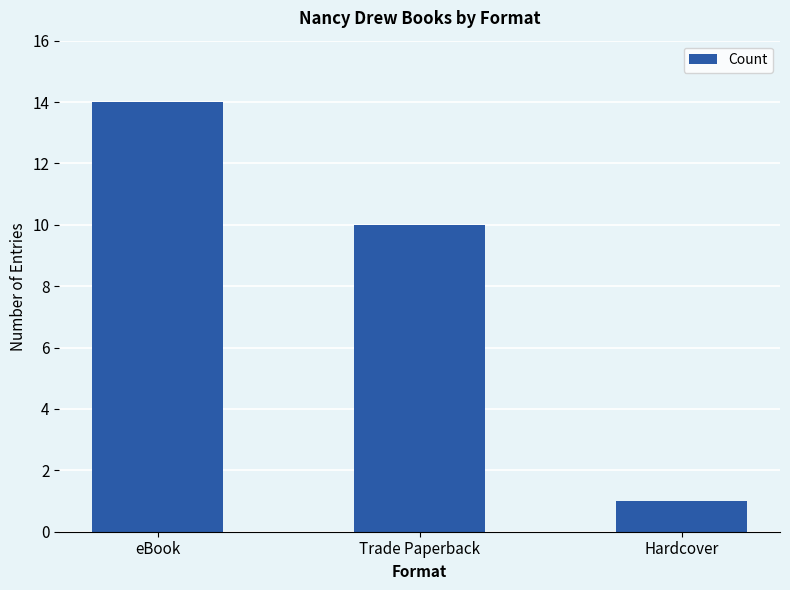

Rank the categories by value from highest to lowest.

eBook, Trade Paperback, Hardcover